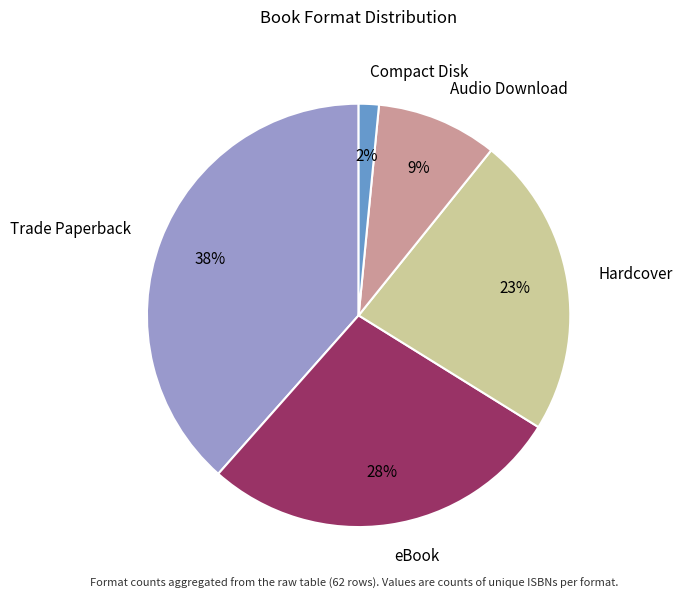

Rank the categories by value from highest to lowest.

Trade Paperback, eBook, Hardcover, Audio Download, Compact Disk